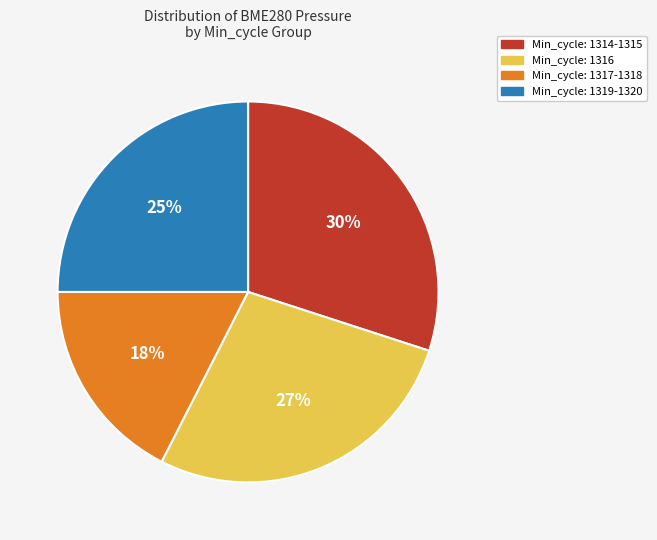

Count the number of slices in the pie.

4